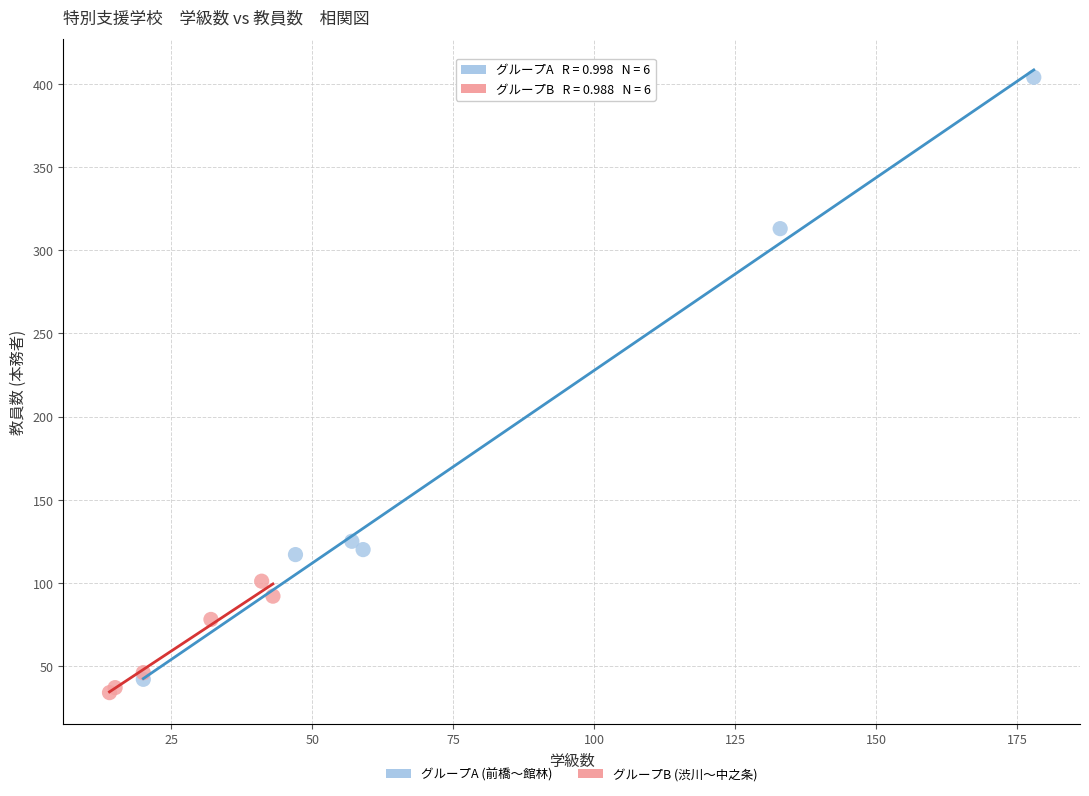

Which series reaches the maximum Y coordinate?

グループA (前橋～館林)